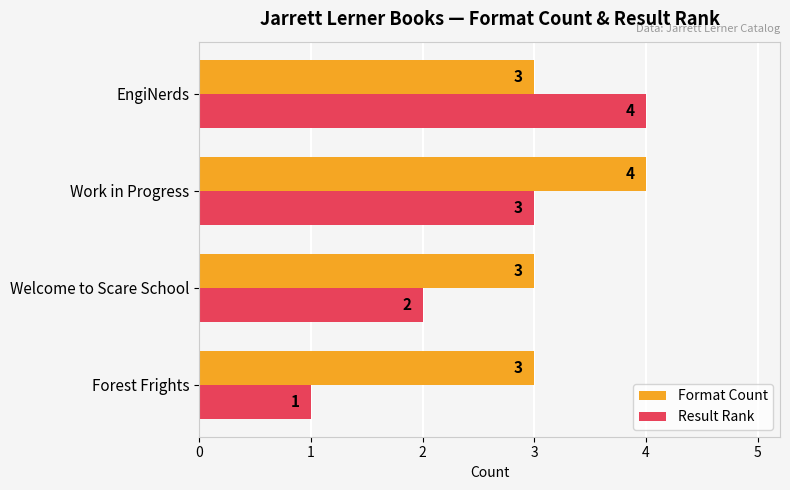

The Result Rank series shows 2 at Welcome to Scare School. True or false?

True